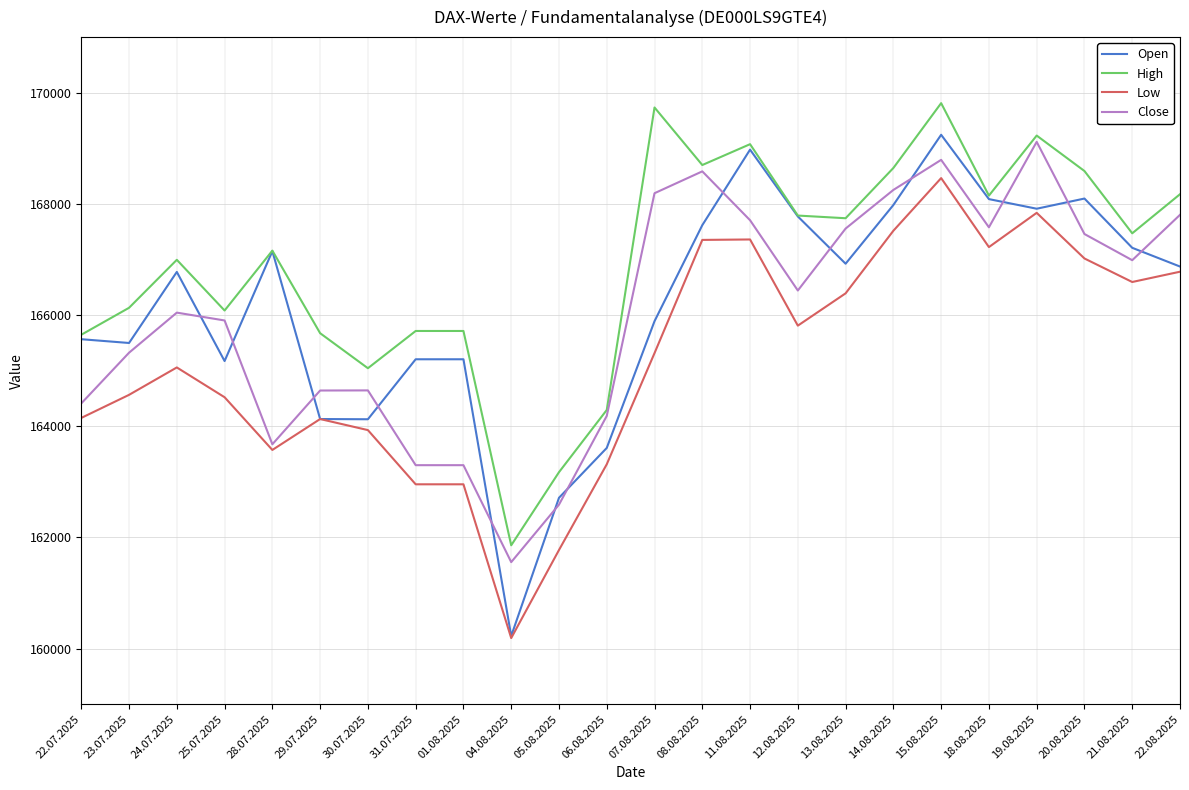

True or false: Close and High intersect in this chart.

False